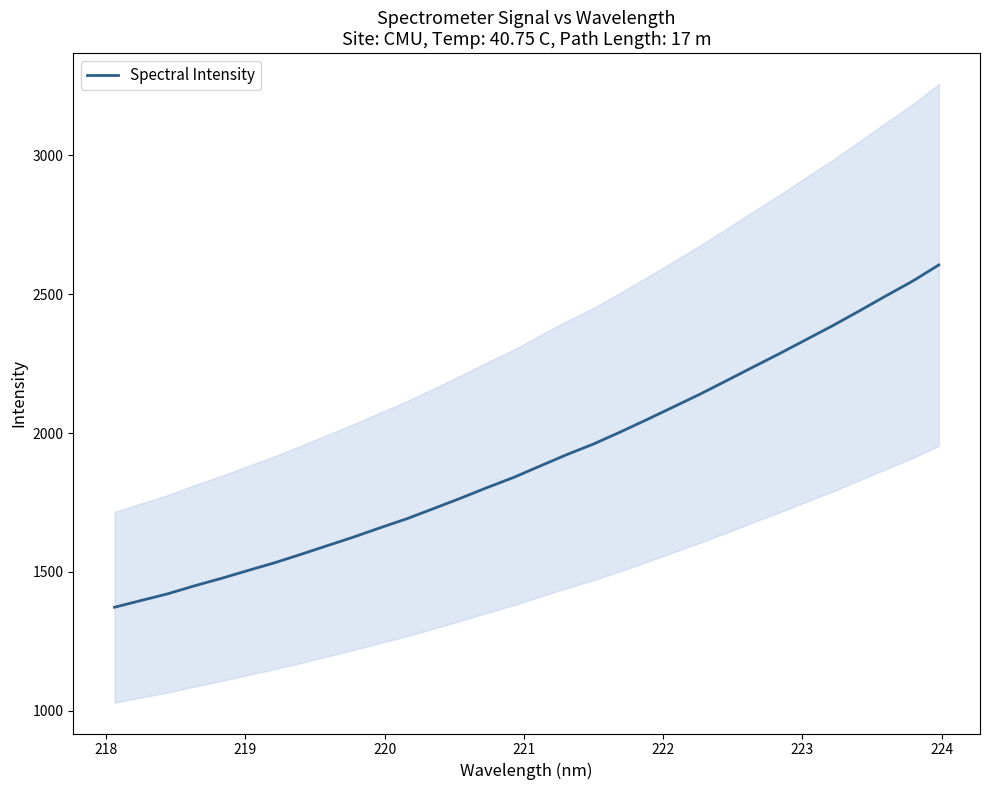

What is the highest value of the Spectral Intensity series?

2605.1